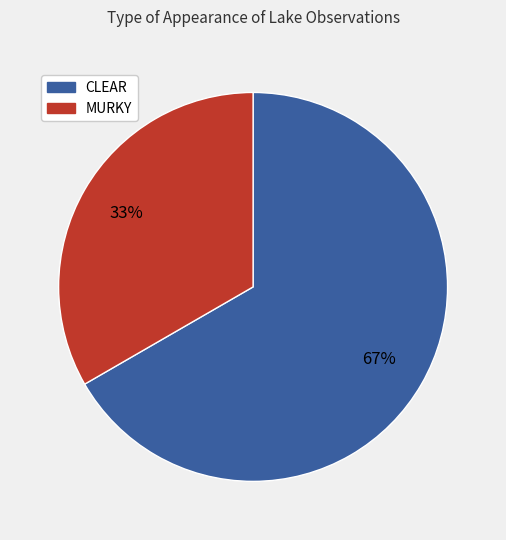

What is the largest slice in the pie chart?

CLEAR